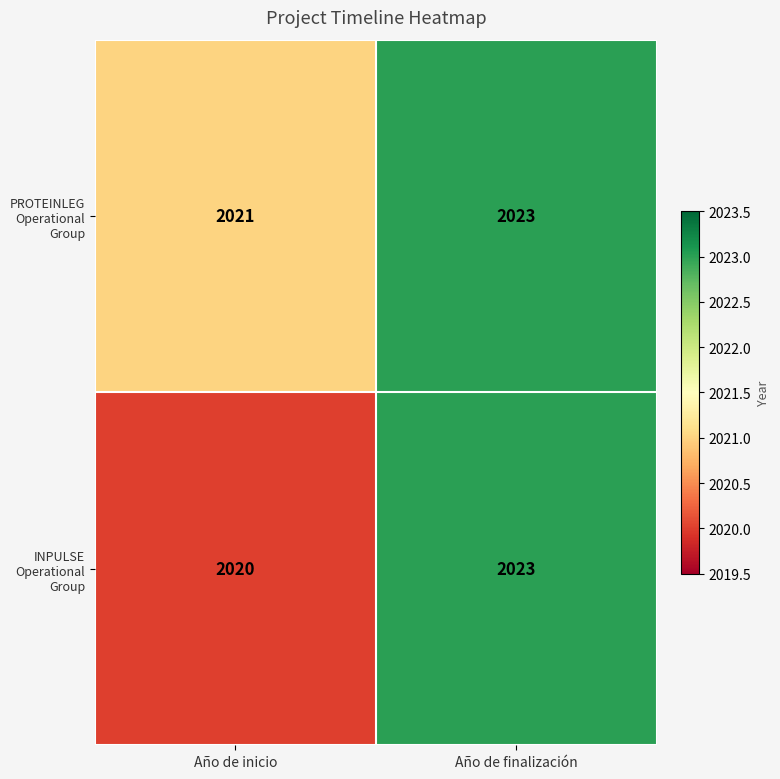

How many data points does each series have?

2